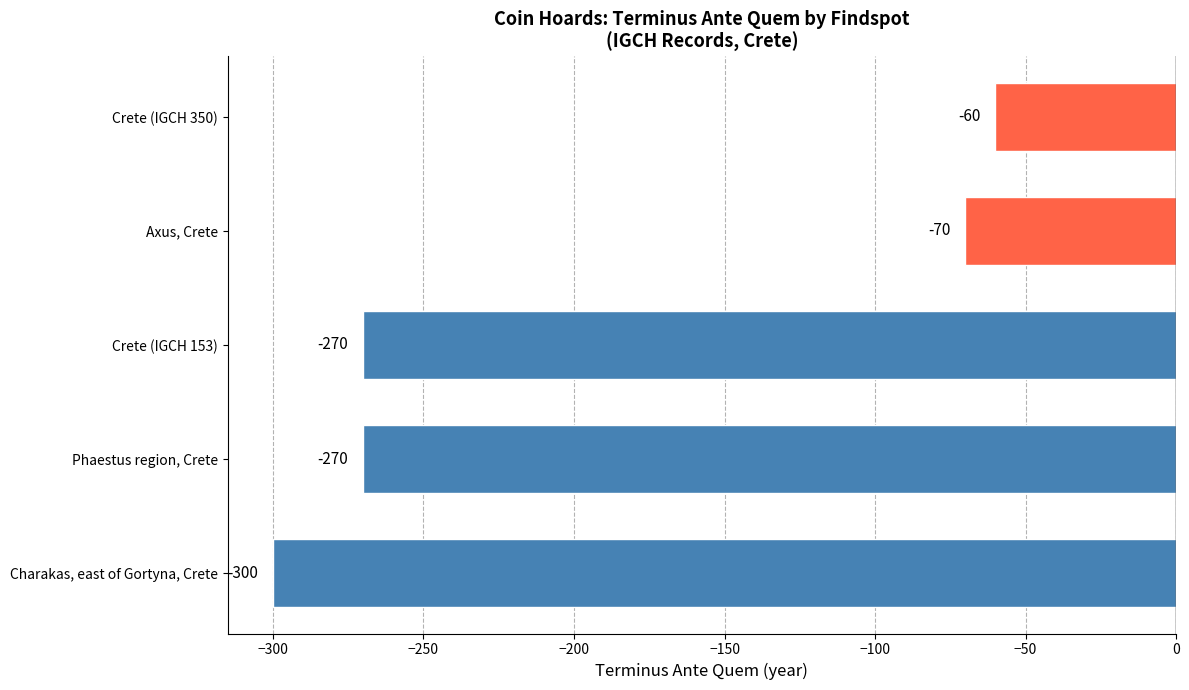

Reading bottom to top, list all the values displayed in this chart.

-300	-270	-270	-70	-60